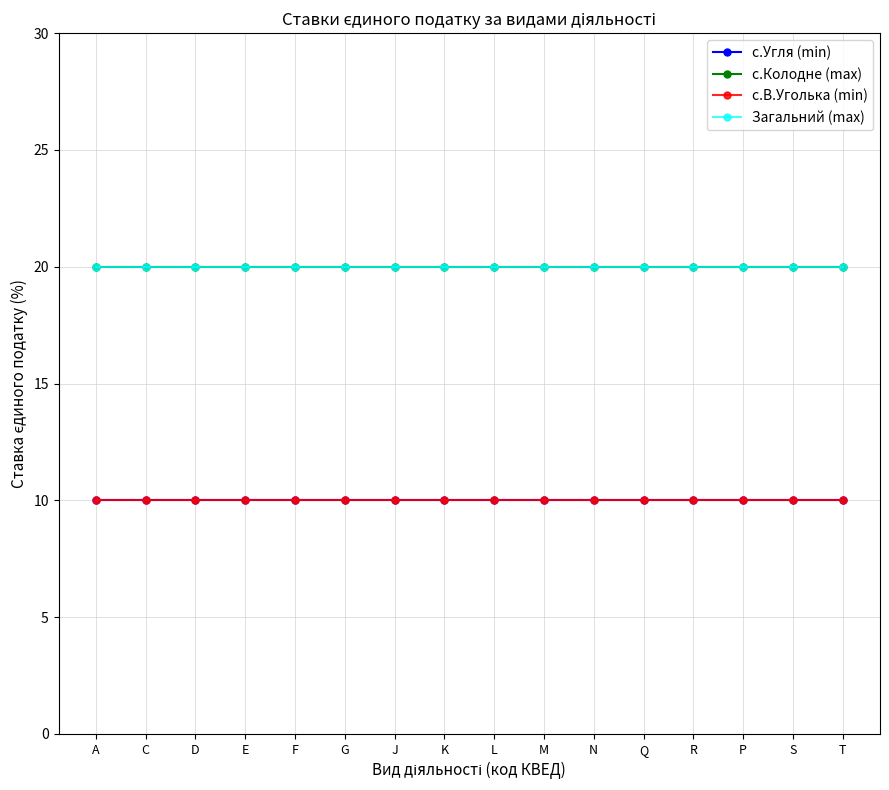

True or false: с.В.Уголька (min) and с.Колодне (max) intersect in this chart.

False